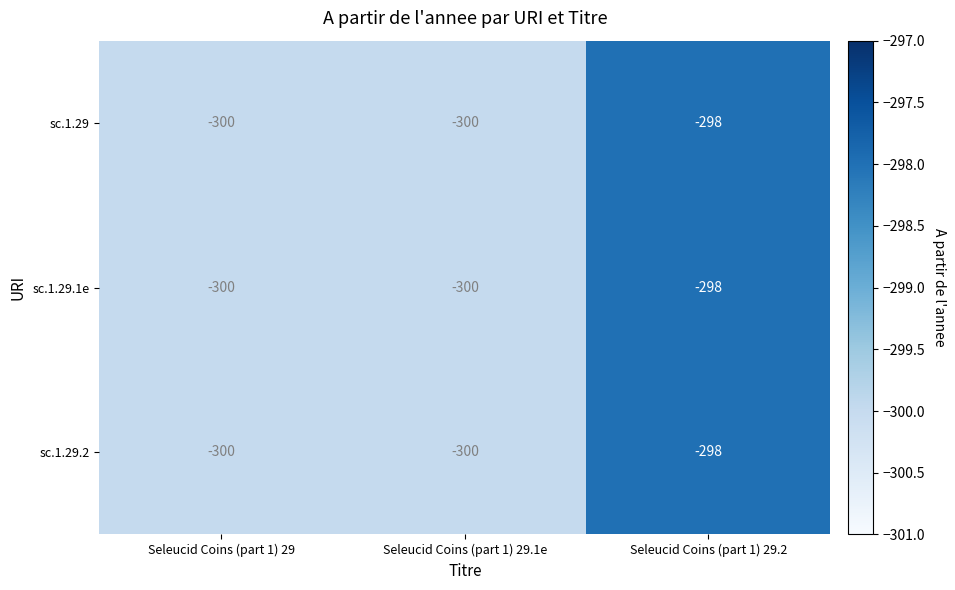

Reading left to right, list all the values displayed in this chart.

sc.1.29: Seleucid Coins (part 1) 29=-300	Seleucid Coins (part 1) 29.1e=-300	Seleucid Coins (part 1) 29.2=-298
sc.1.29.1e: Seleucid Coins (part 1) 29=-300	Seleucid Coins (part 1) 29.1e=-300	Seleucid Coins (part 1) 29.2=-298
sc.1.29.2: Seleucid Coins (part 1) 29=-300	Seleucid Coins (part 1) 29.1e=-300	Seleucid Coins (part 1) 29.2=-298